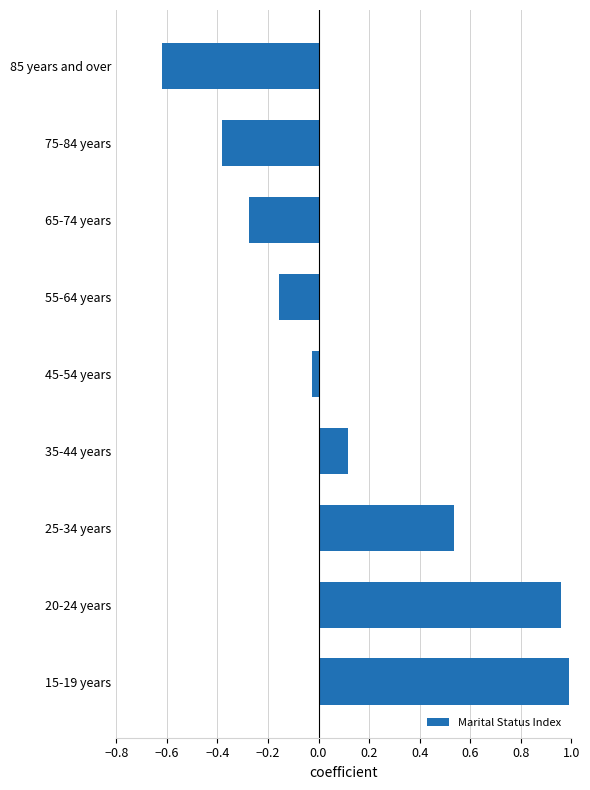

What is the difference between the maximum and second lowest values?

1.4